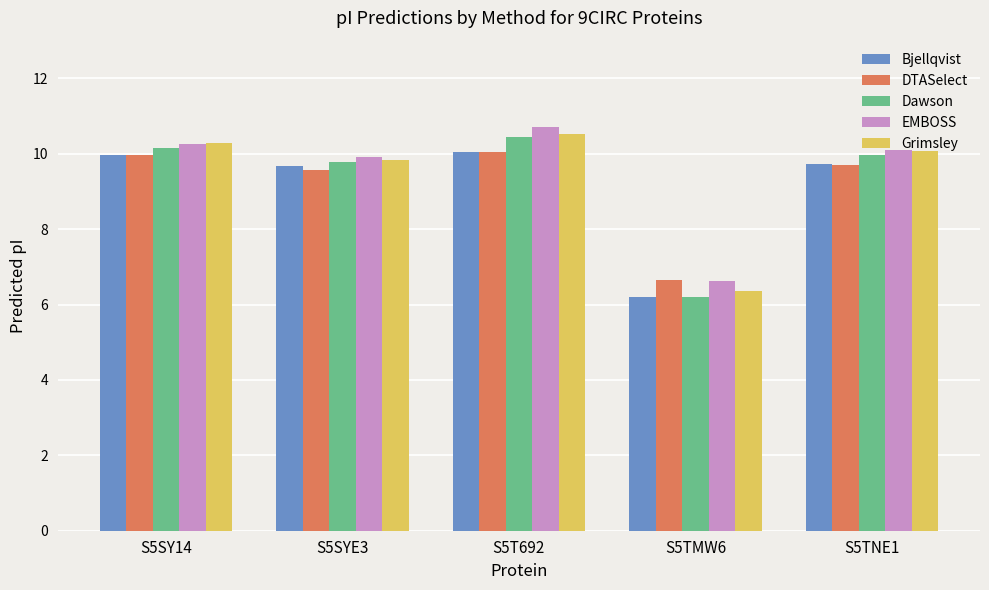

What is the lowest value of the DTASelect series?

6.6